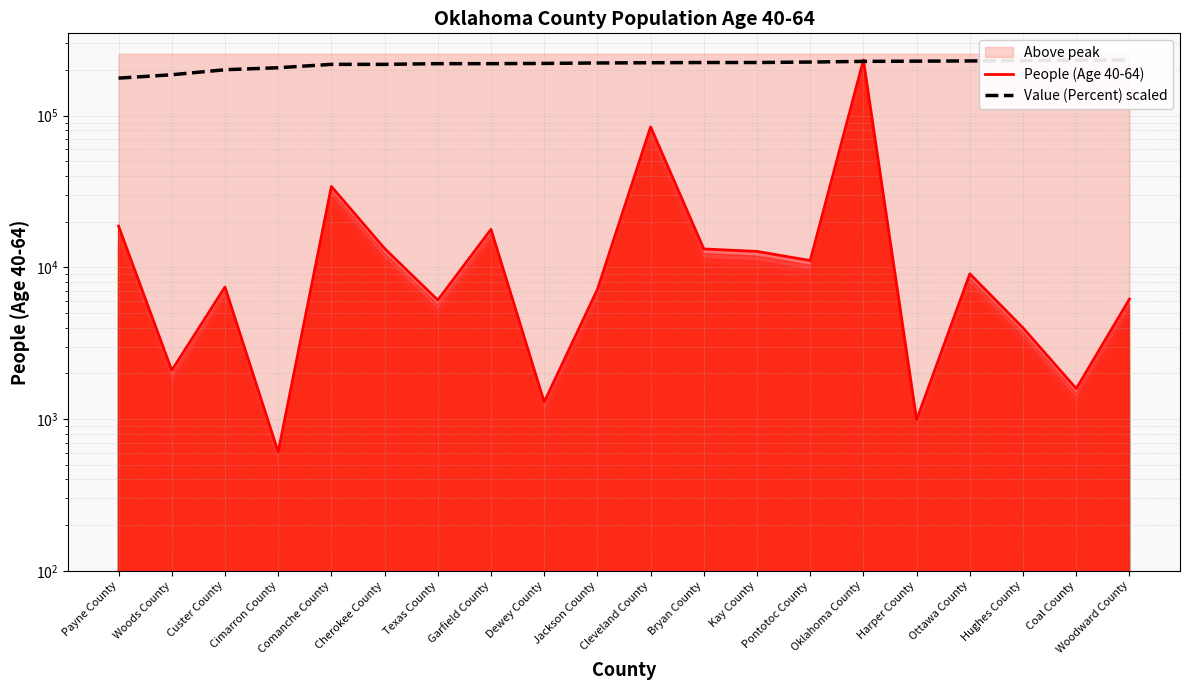

What is the value of the Value (Percent) scaled point at the 14th from the left?

225420.2